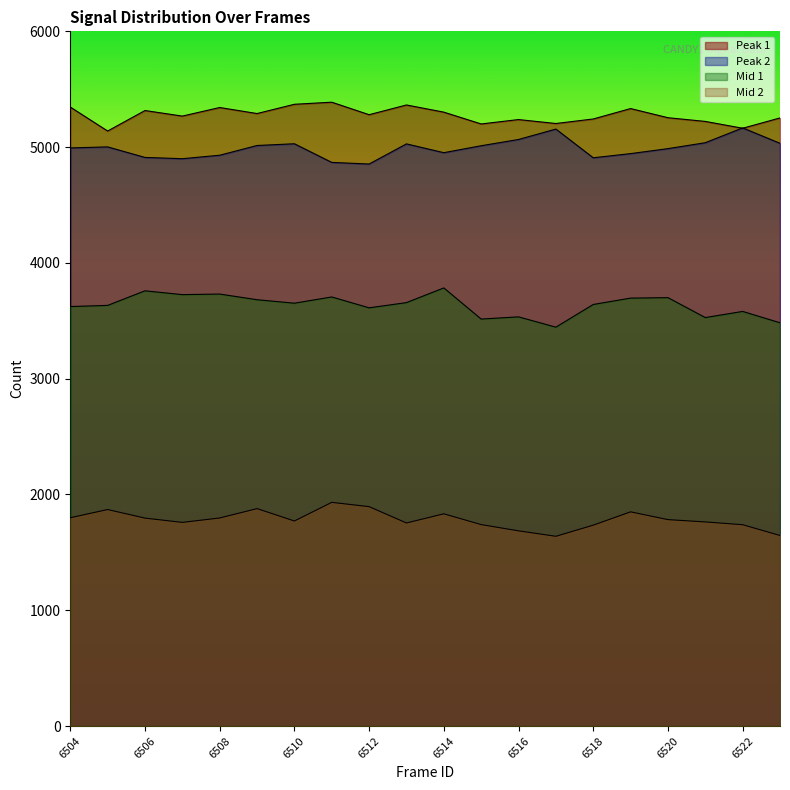

Reading right to left, extract all data points from this chart.

peak1: 6523=5252	6522=5163	6521=5222	6520=5254	6519=5333	6518=5243	6517=5204	6516=5238	6515=5200	6514=5302	6513=5364	6512=5280	6511=5388	6510=5370	6509=5290	6508=5342	6507=5268	6506=5316	6505=5139	6504=5346
peak2: 6523=5033	6522=5166	6521=5038	6520=4987	6519=4944	6518=4908	6517=5156	6516=5066	6515=5012	6514=4952	6513=5028	6512=4854	6511=4868	6510=5029	6509=5014	6508=4930	6507=4900	6506=4911	6505=5002	6504=4993
mid1: 6523=3483	6522=3581	6521=3528	6520=3700	6519=3696	6518=3641	6517=3445	6516=3534	6515=3515	6514=3784	6513=3657	6512=3612	6511=3706	6510=3652	6509=3682	6508=3731	6507=3726	6506=3759	6505=3633	6504=3623
mid2: 6523=1646	6522=1739	6521=1763	6520=1783	6519=1850	6518=1735	6517=1639	6516=1686	6515=1740	6514=1833	6513=1754	6512=1895	6511=1932	6510=1771	6509=1878	6508=1797	6507=1759	6506=1796	6505=1870	6504=1799